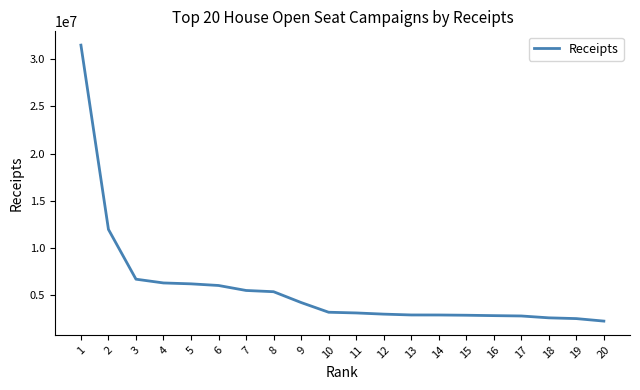

How many distinct data groups are displayed?

1